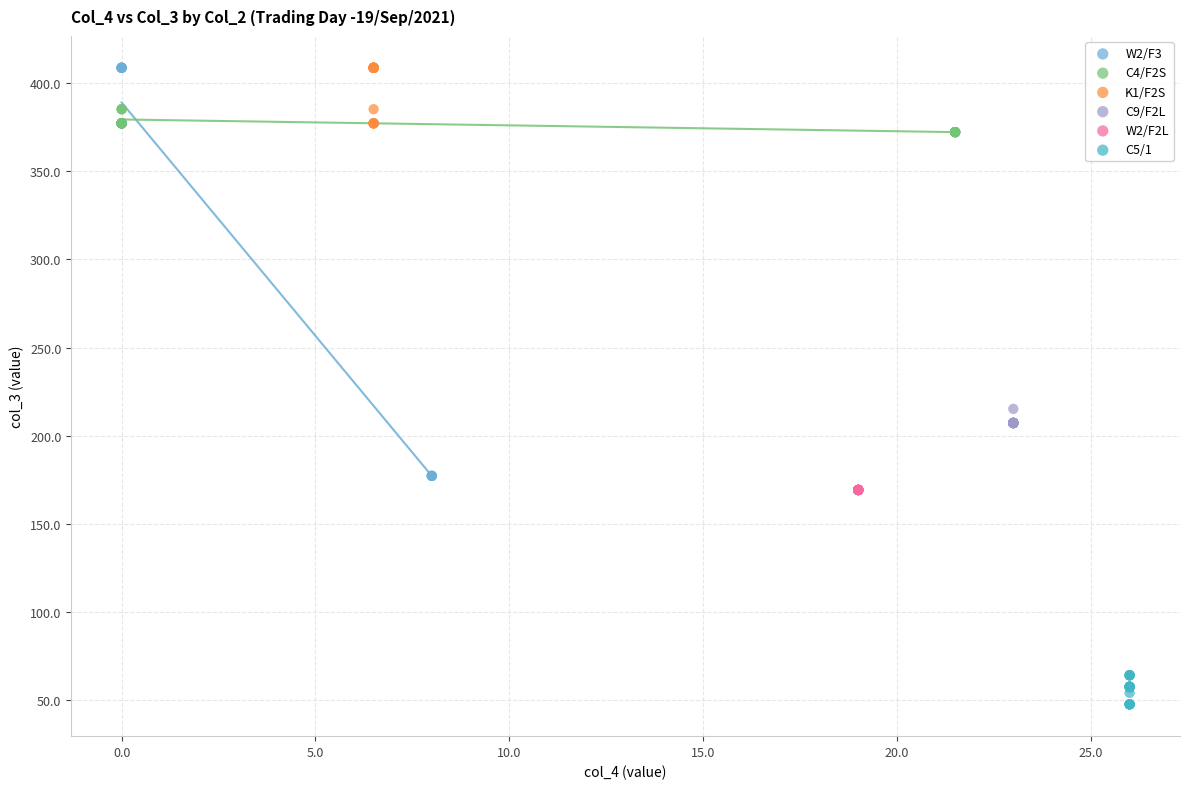

What are all the series names shown in the legend?

W2/F3, C4/F2S, K1/F2S, C9/F2L, W2/F2L, C5/1